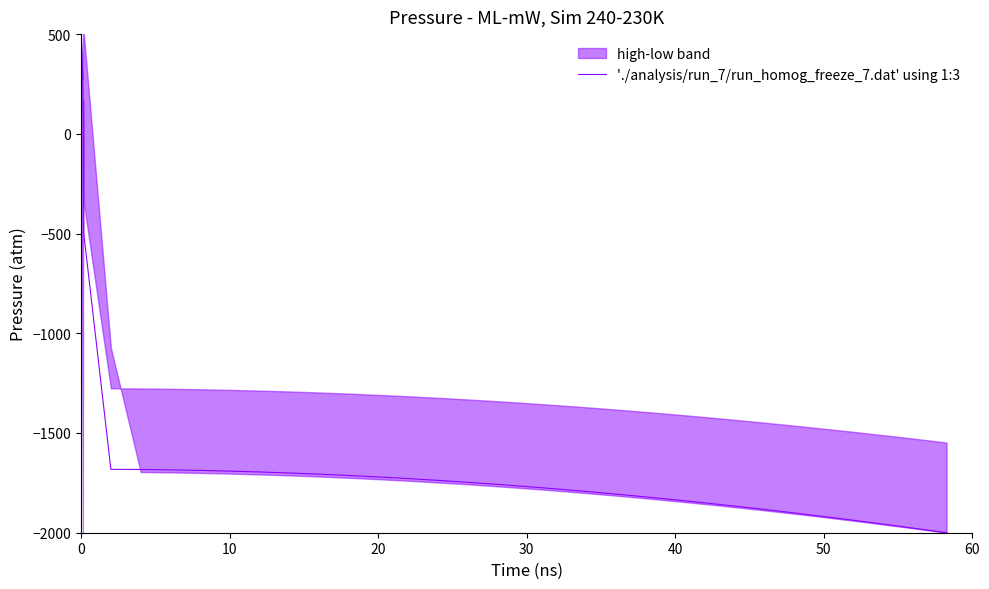

How many lines are shown in the chart?

1